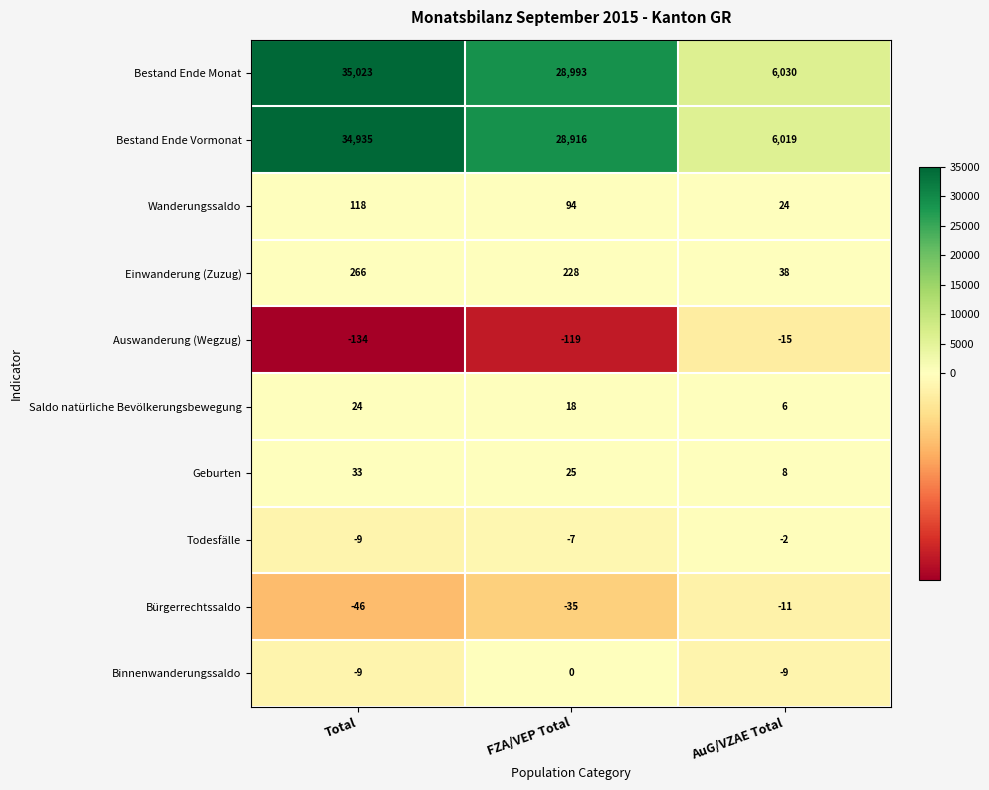

What is the difference between the maximum and minimum values in the Geburten series?

25